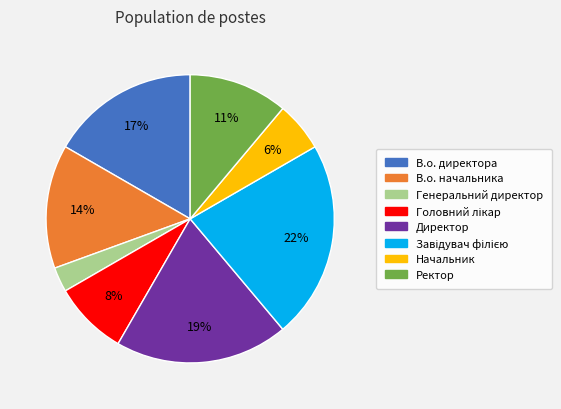

Combined, do Генеральний директор and Ректор account for over 50%?

No